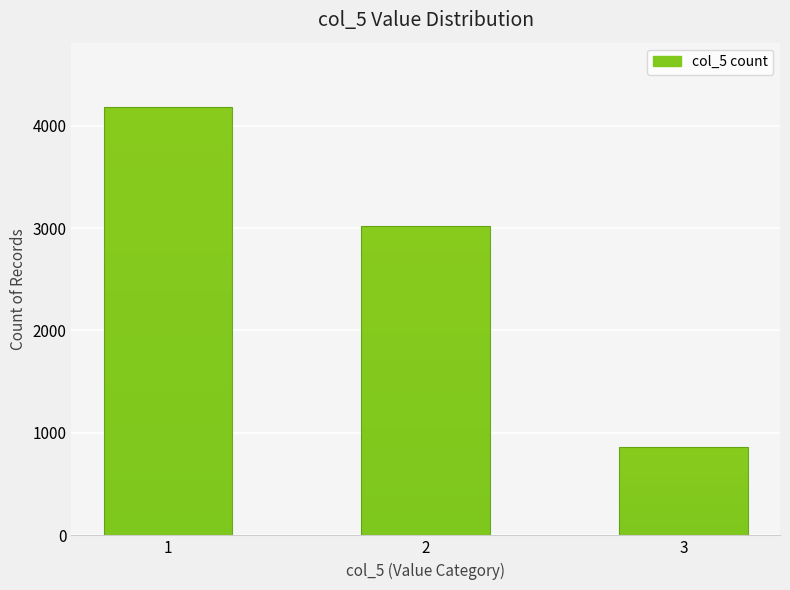

Reading left to right, list all the values displayed in this chart.

1=4182	2=3024	3=864